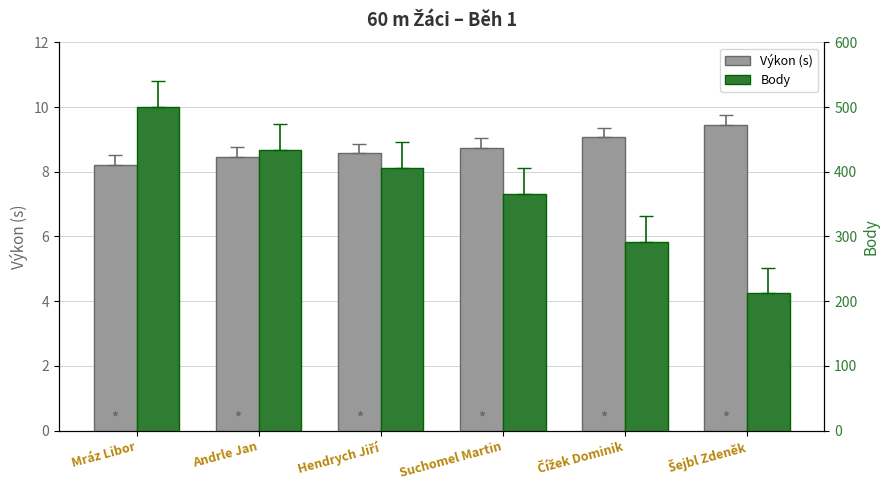

Rank the series at Hendrych Jiří from highest to lowest value.

Body, Výkon (s)